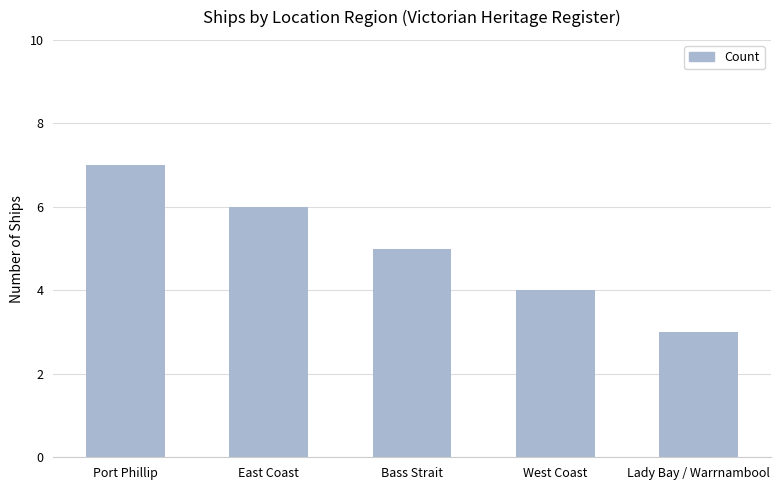

Reading right to left, transcribe all the data shown in this chart.

Lady Bay / Warrnambool=3	West Coast=4	Bass Strait=5	East Coast=6	Port Phillip=7